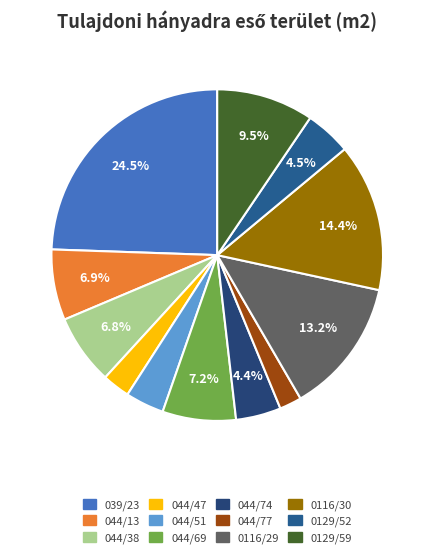

The 039/23 slice represents 18% of the pie. True or false?

False